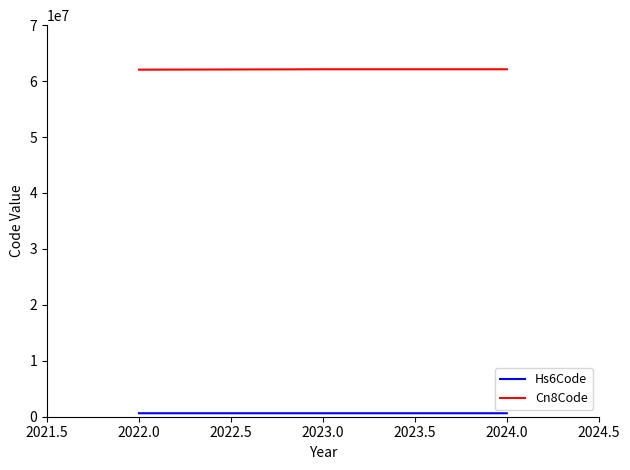

Which series has the largest total across all categories?

Cn8Code